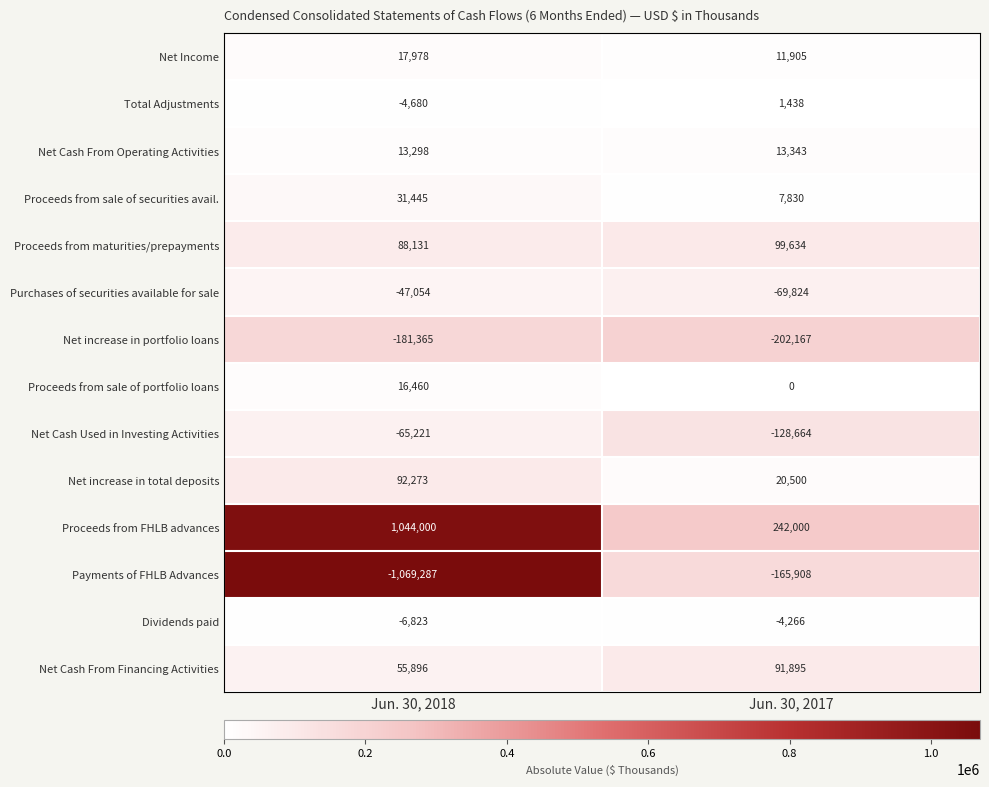

Is it true that Purchases of securities available for sale equals -83798 at Jun. 30, 2018?

False